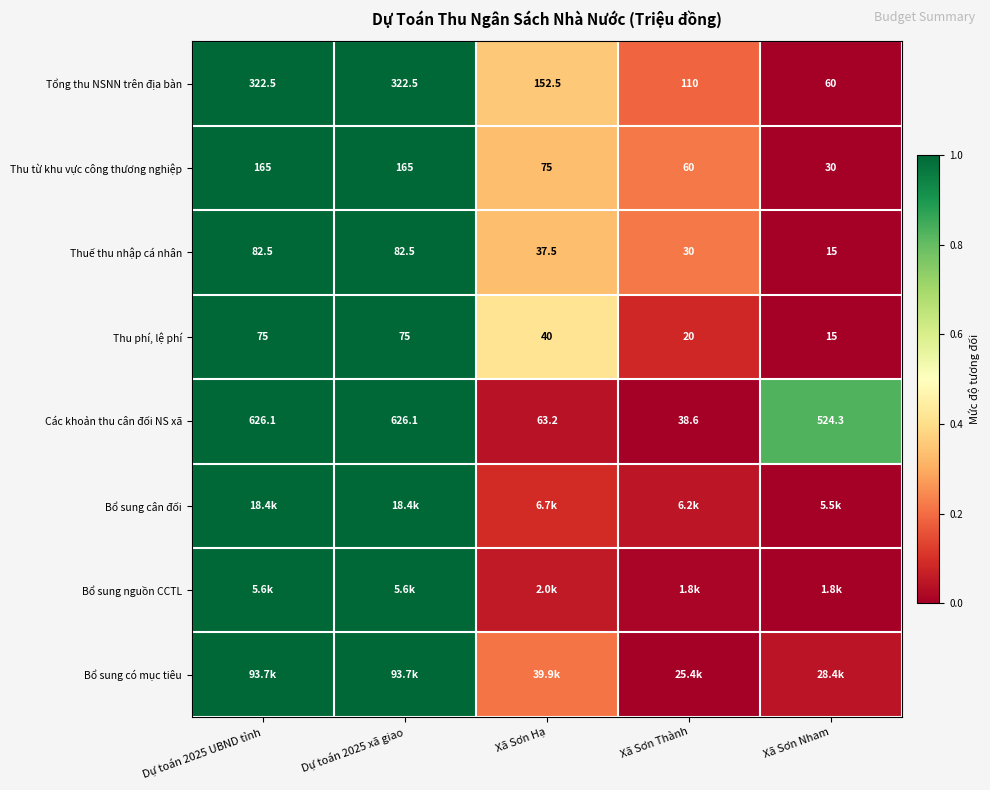

At how many categories does at least one series exceed 0?

5